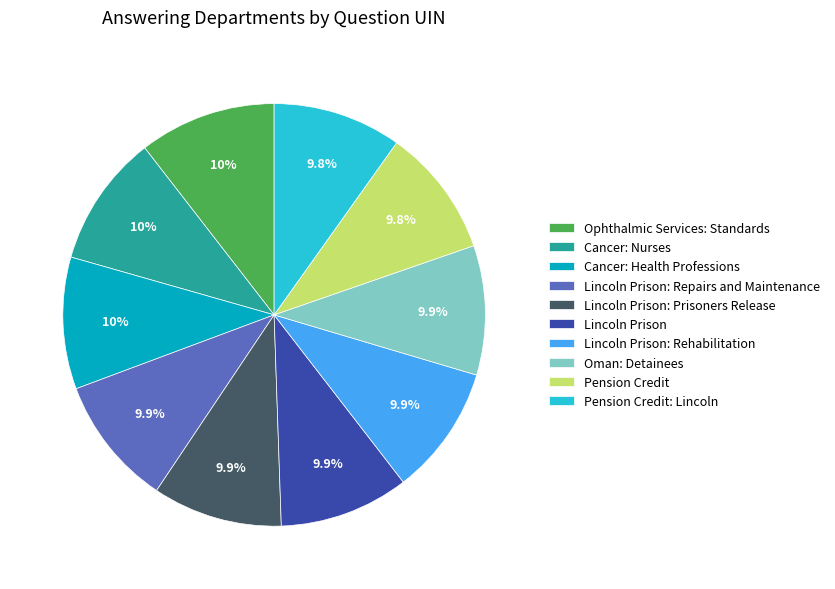

To the nearest percent, what is the combined percentage of Pension Credit: Lincoln and Lincoln Prison?

20%